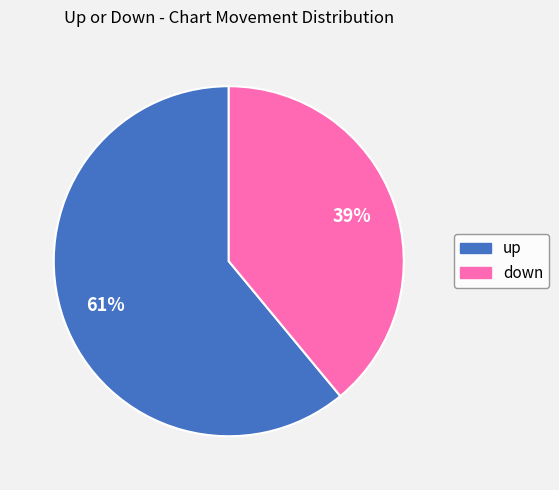

Between down and up, which is larger?

up